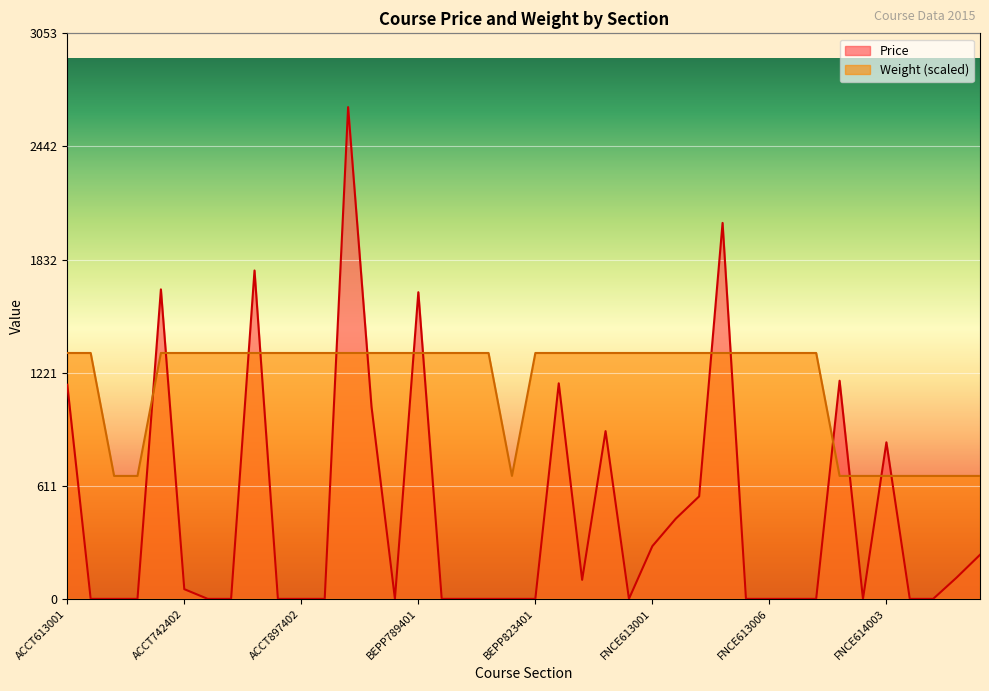

True or false: Price has more than 2 interior local peaks.

True